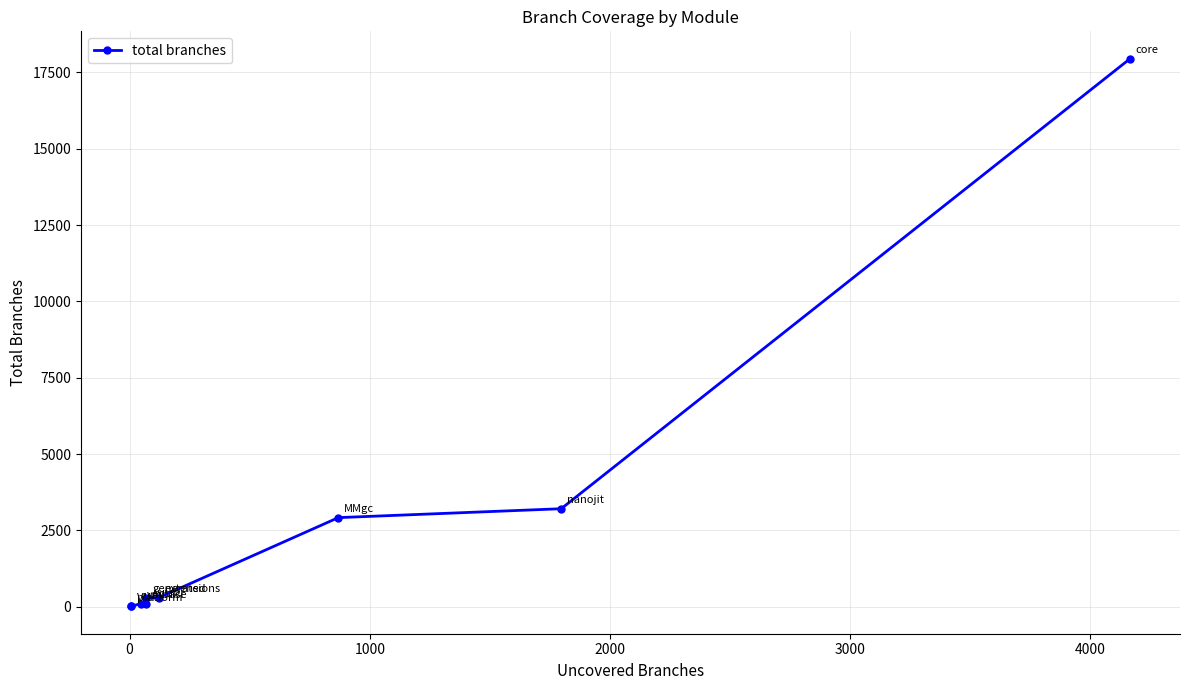

What is the difference between the maximum and minimum values?

17928